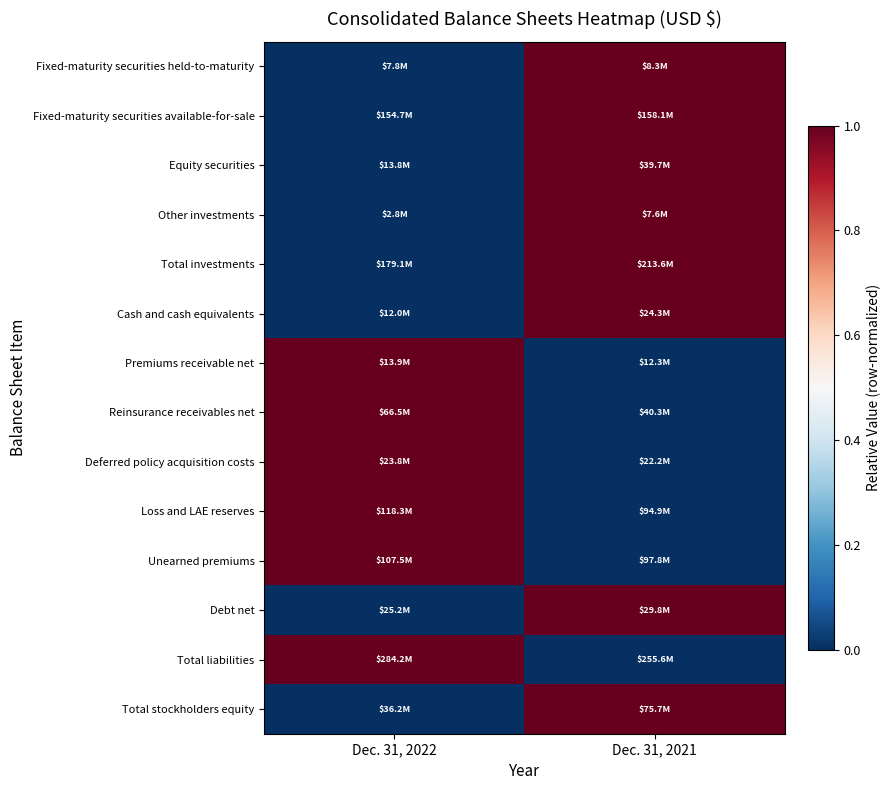

How many series are shown in this chart?

14